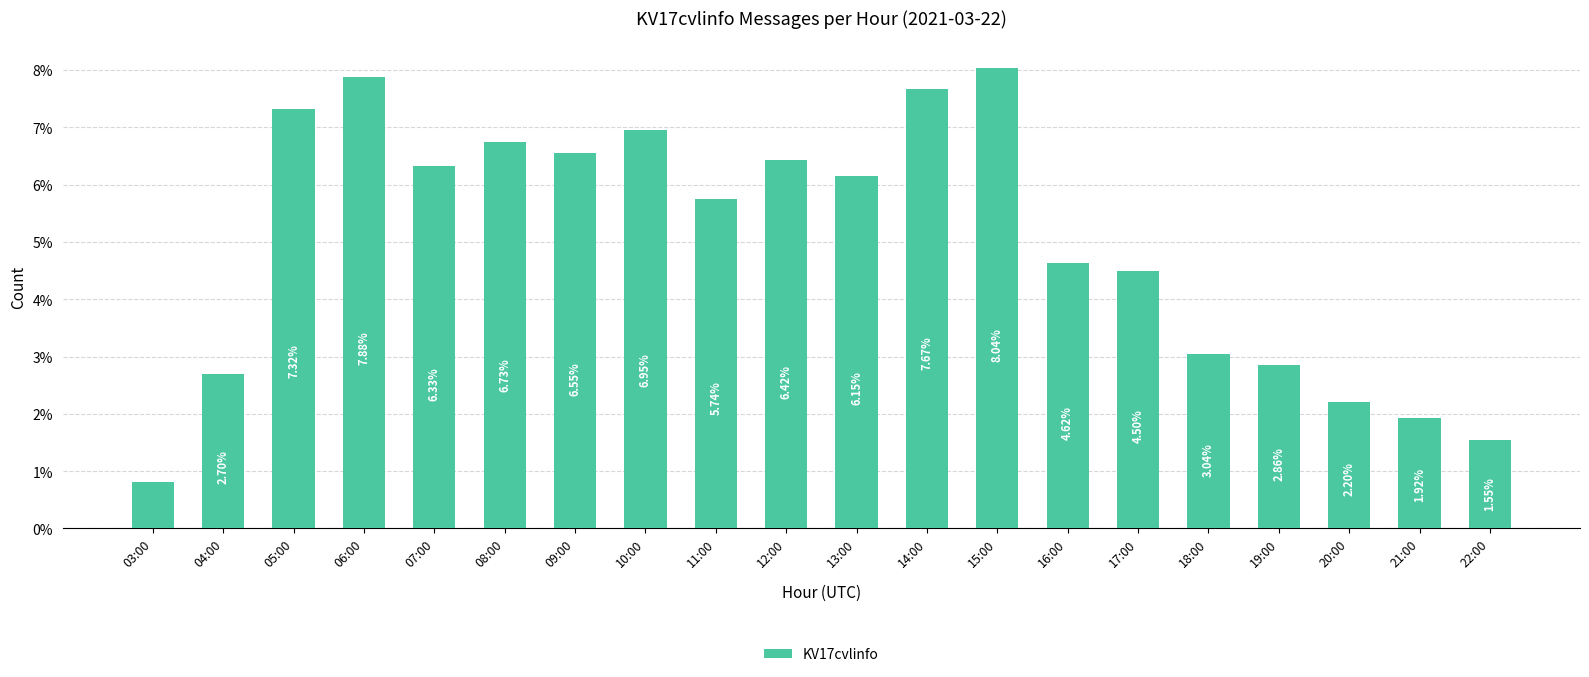

What is the ratio of the value at 10:00 to the value at 09:00?

1.1